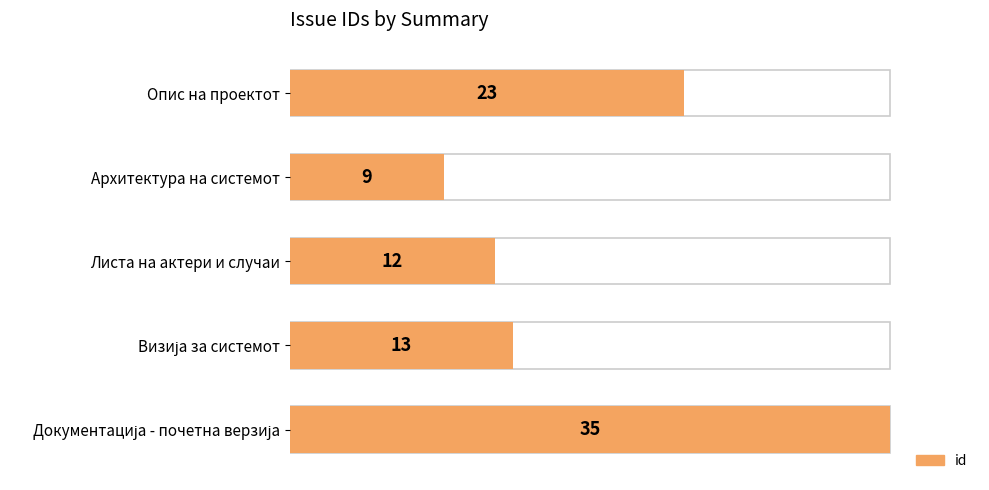

Reading left to right, transcribe all the data shown in this chart.

Опис на проектот=23	Архитектура на системот=9	Листа на актери и случаи=12	Визија за системот=13	Документација - почетна верзија=35